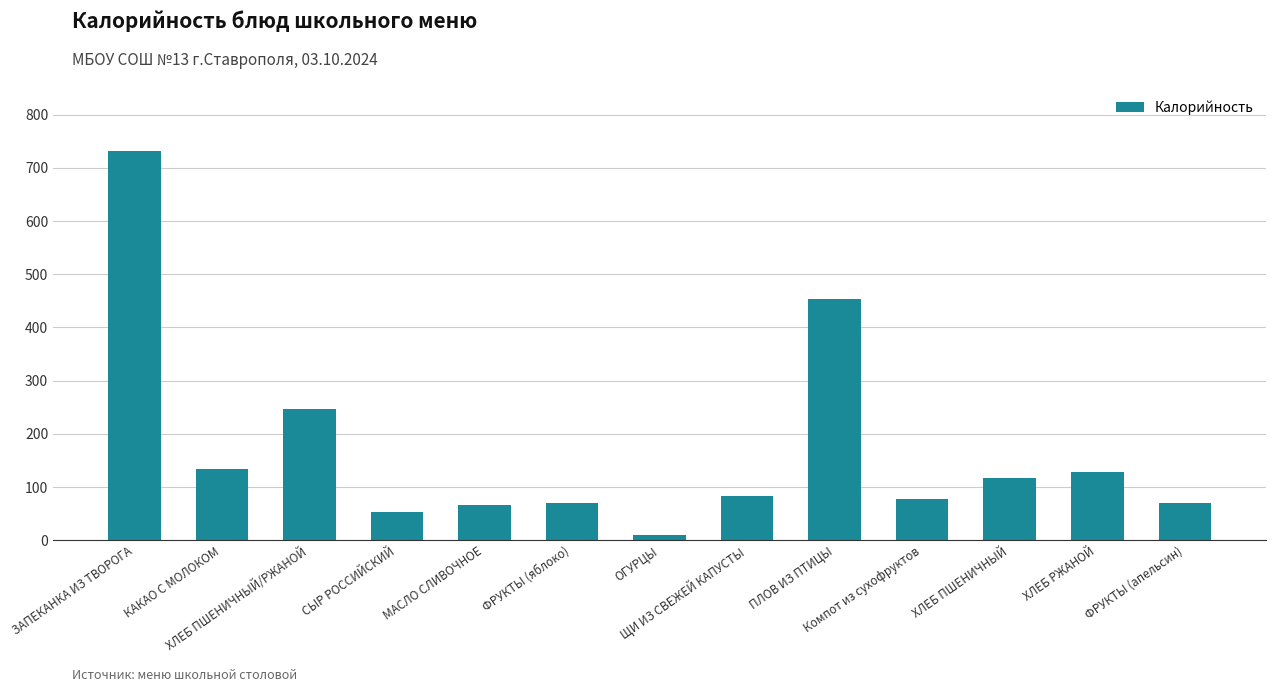

What is the ratio of the value at ОГУРЦЫ to the value at Компот из сухофруктов?

0.1